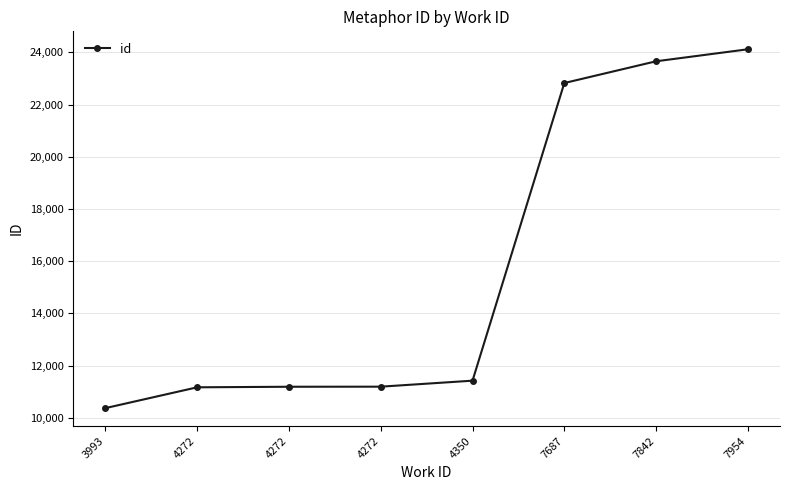

Is it true that the value at 7954 is 24122?

True